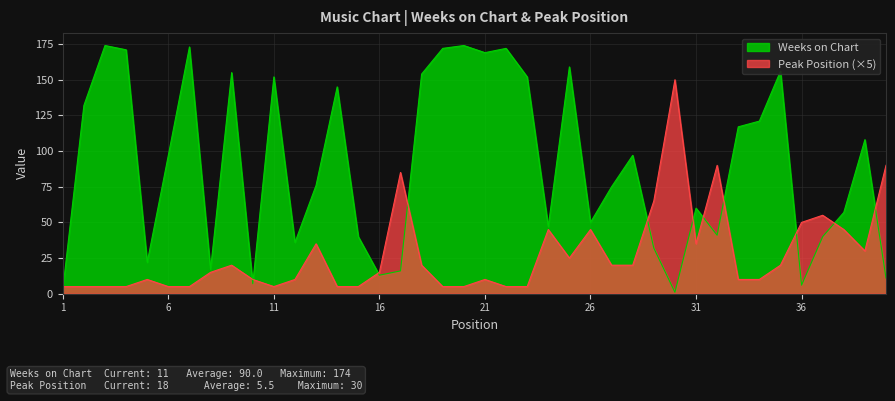

Rank the categories by Peak Position value from highest to lowest.

30, 32, 40, 17, 29, 37, 36, 24, 26, 38, 13, 31, 39, 25, 9, 18, 27, 28, 35, 8, 16, 5, 10, 12, 21, 33, 34, 1, 2, 3, 4, 6, 7, 11, 14, 15, 19, 20, 22, 23